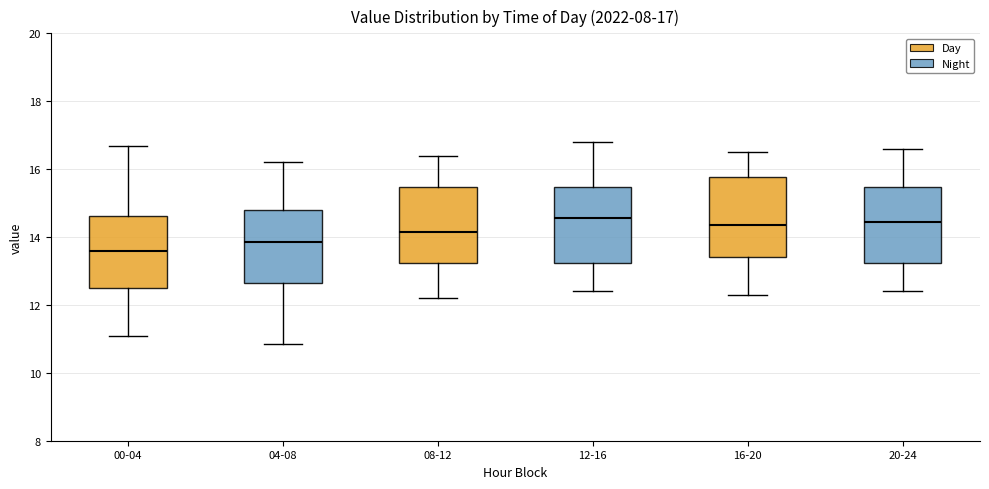

Which box has the lowest median line?

00-04